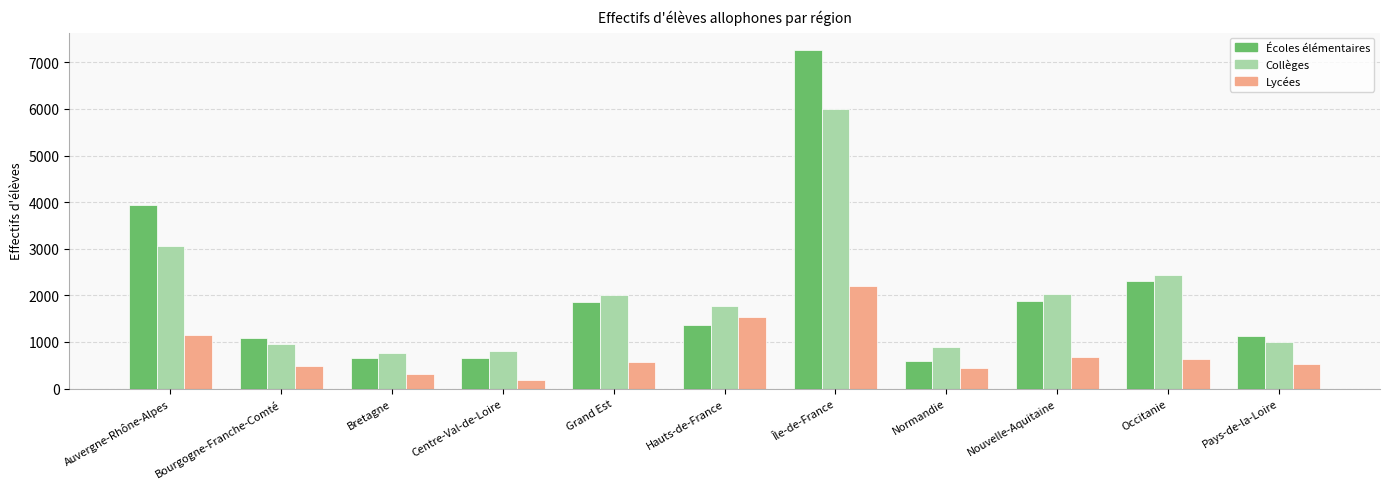

What is the value of the Collèges bar at the 2nd from the left?

961